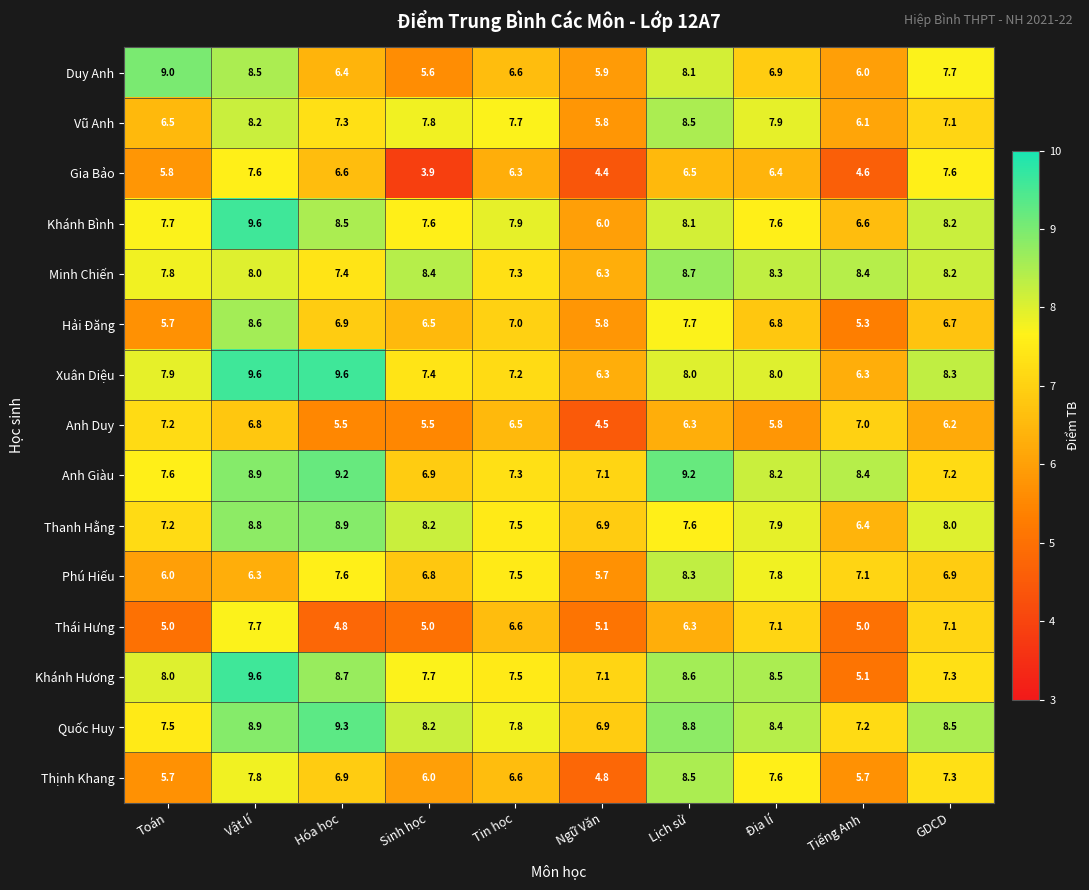

What is the sum of all Minh Chiến values?

78.8